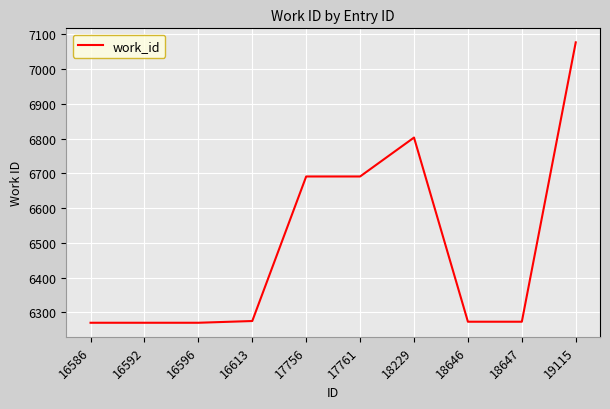

The chart shows a value of 2019 at 18647. True or false?

False